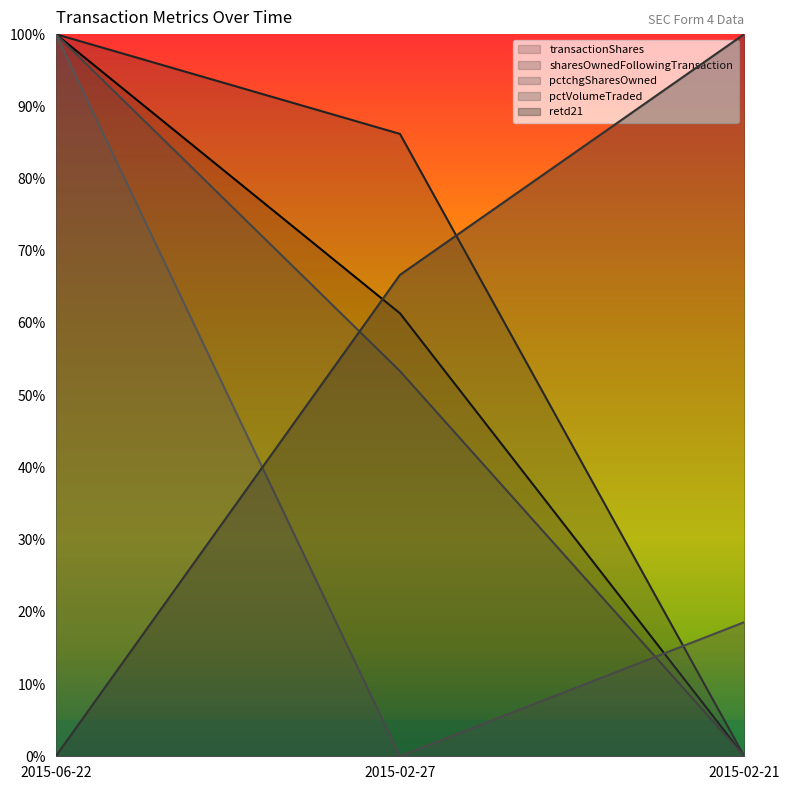

At which category is the sum across all series the highest?

2015-06-22